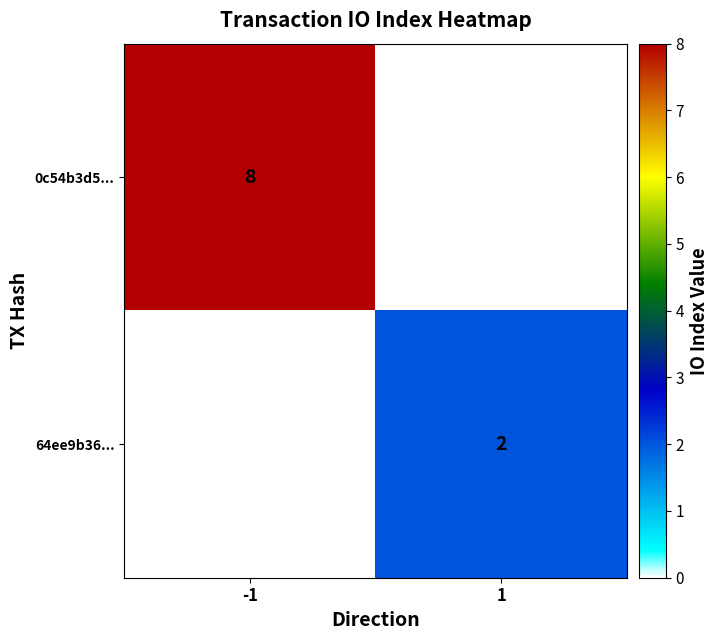

How many distinct data groups are displayed?

2